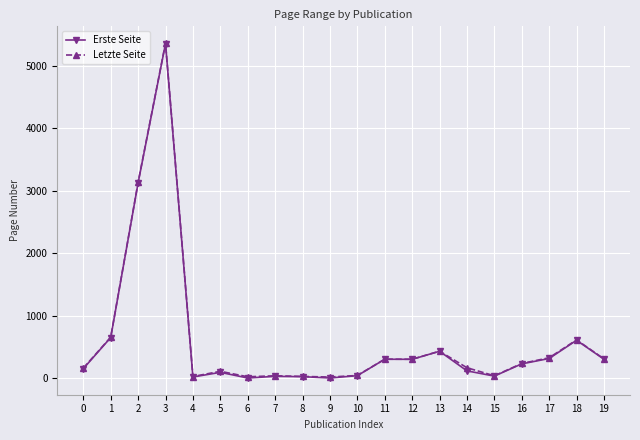

What is the greatest value displayed?

5365